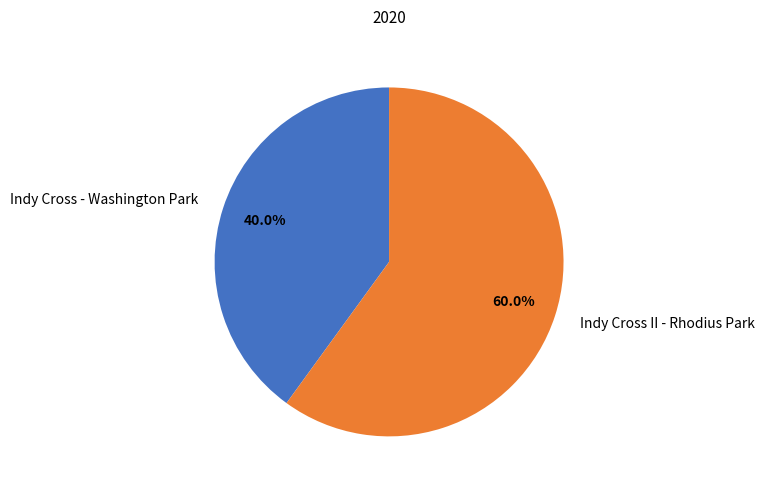

Count the number of slices in the pie.

2